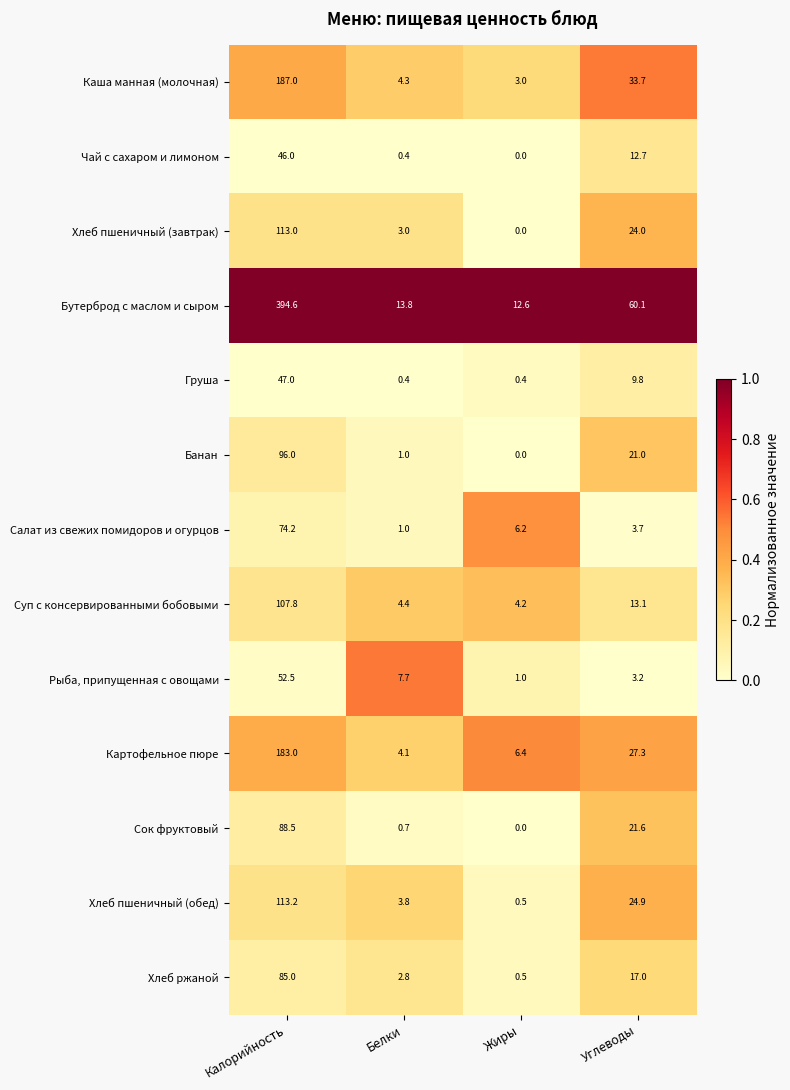

What is the difference between the second highest and minimum values in the Чай с сахаром и лимоном series?

12.7